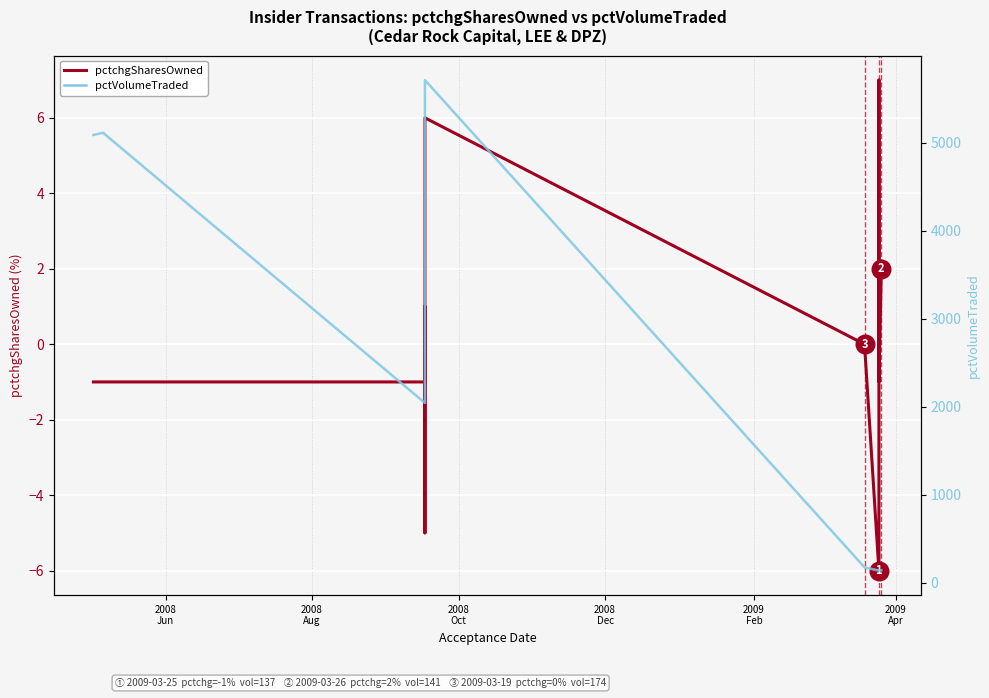

Which series contains the highest Y value?

pctVolumeTraded